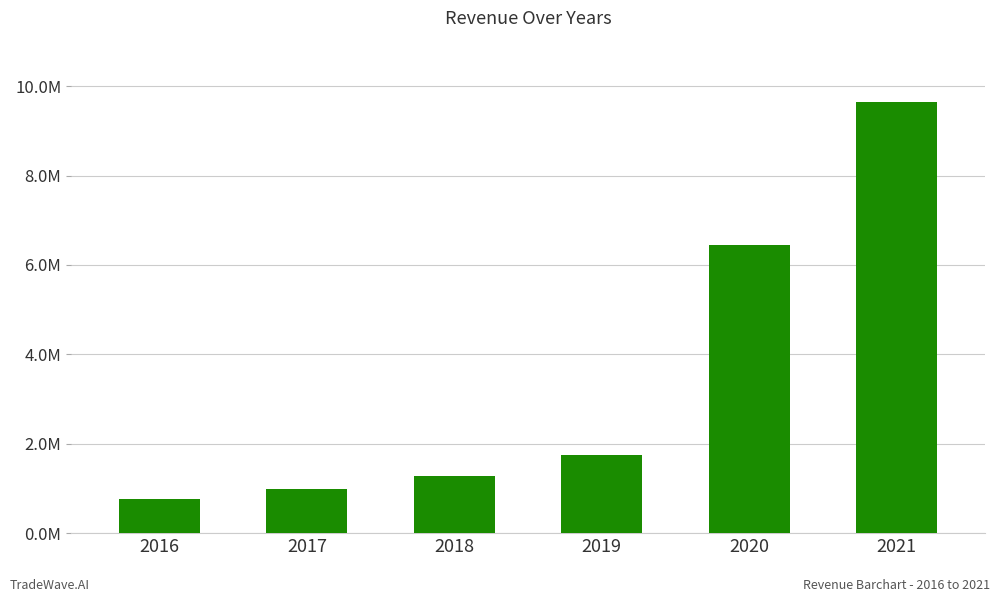

List the labels in order of value, smallest first.

2016, 2017, 2018, 2019, 2020, 2021